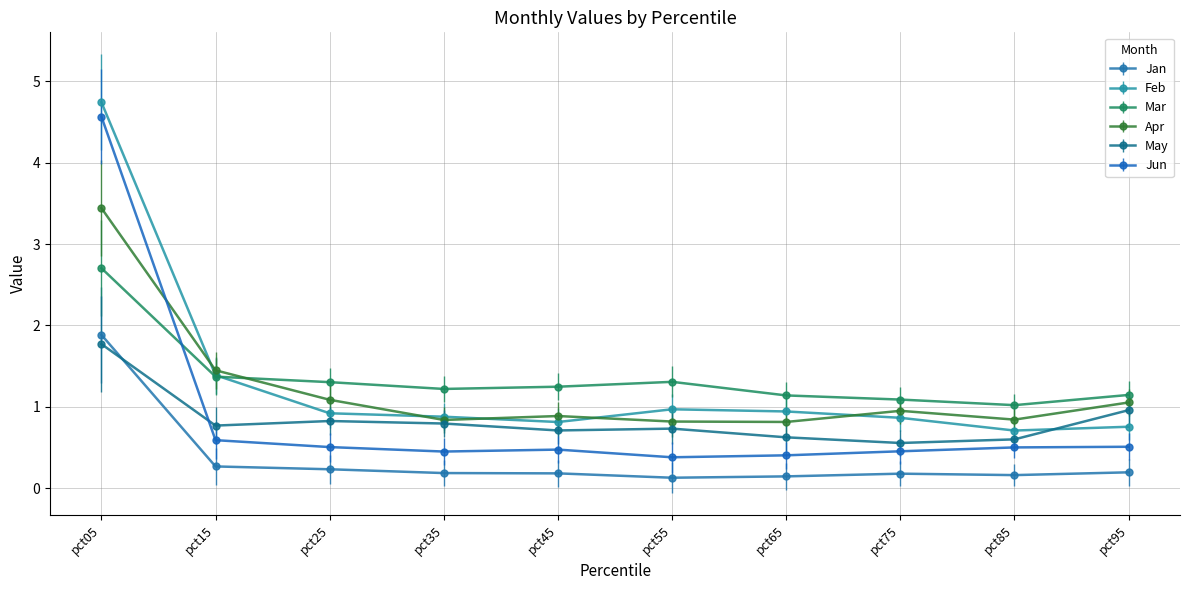

What is the value of the Apr point at the 2nd from the left?

1.4